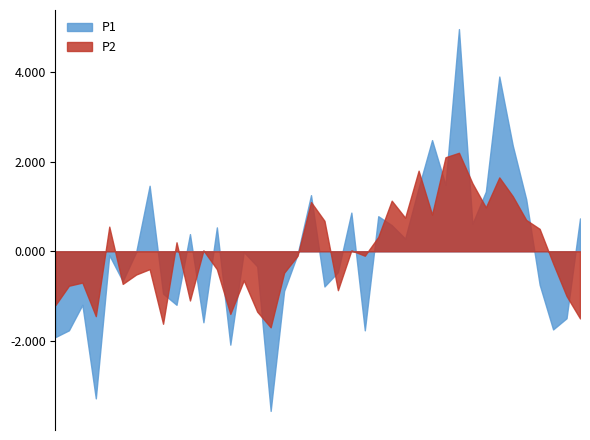

Which series has the largest total across all categories?

P1